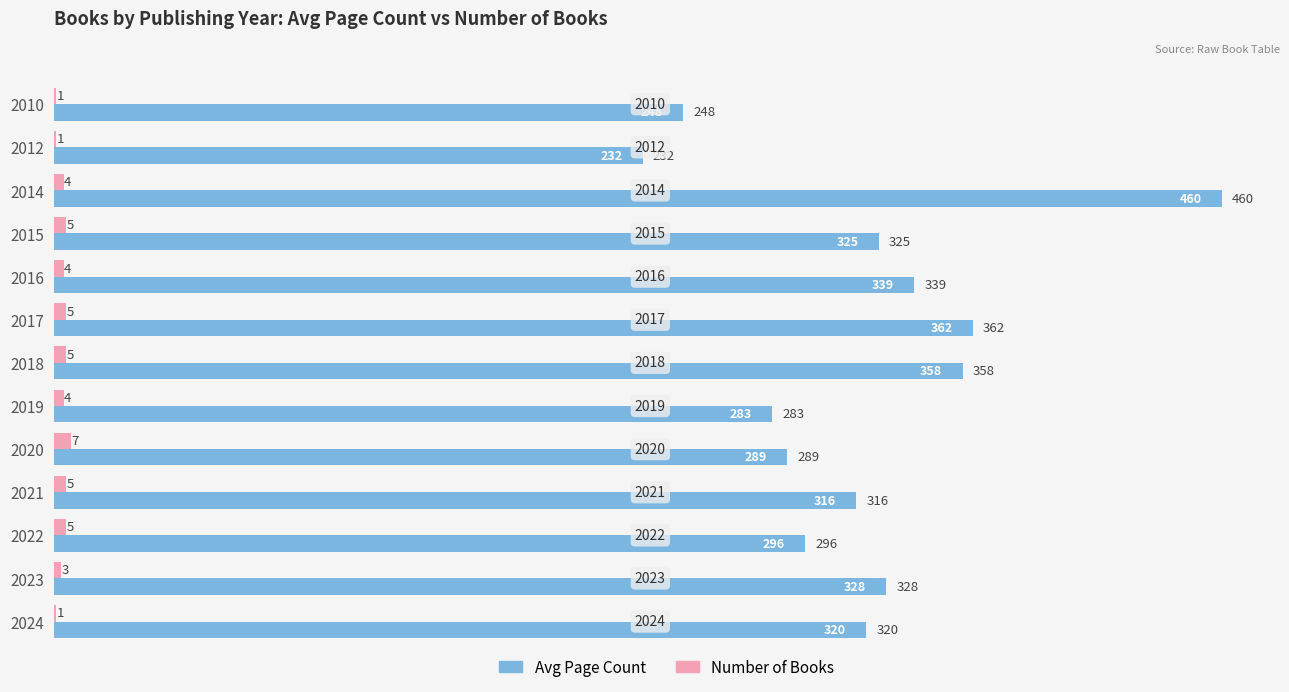

What are all the series names shown in the legend?

Avg Page Count, Number of Books